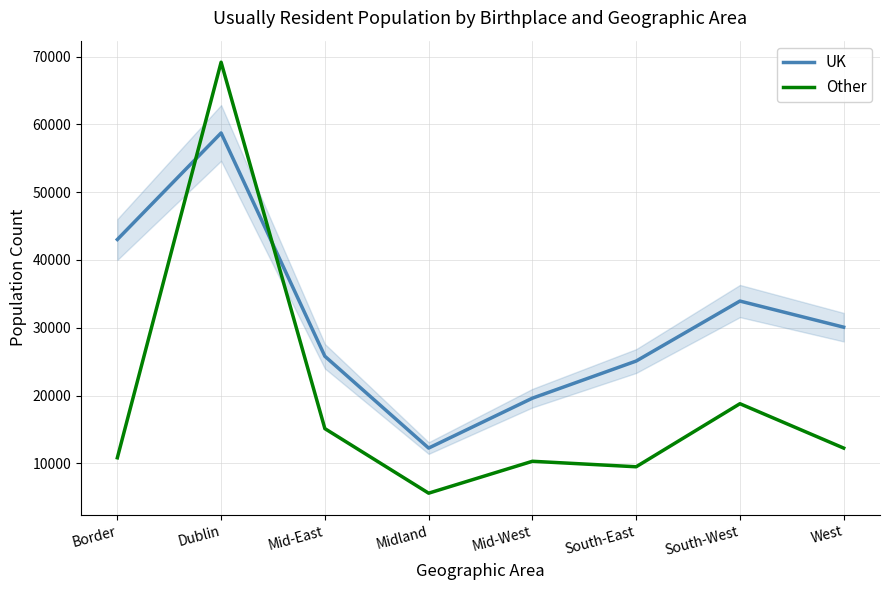

Reading right to left, extract all data points from this chart.

UK: 30083	33938	25084	19605	12241	25795	58746	43023
Other: 12240	18788	9483	10293	5586	15113	69187	10811